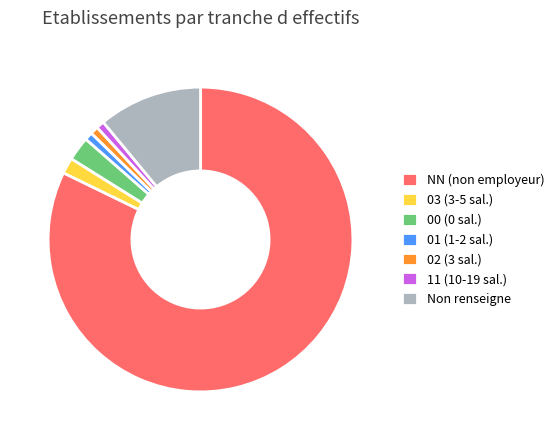

Does any single category account for the majority?

Yes